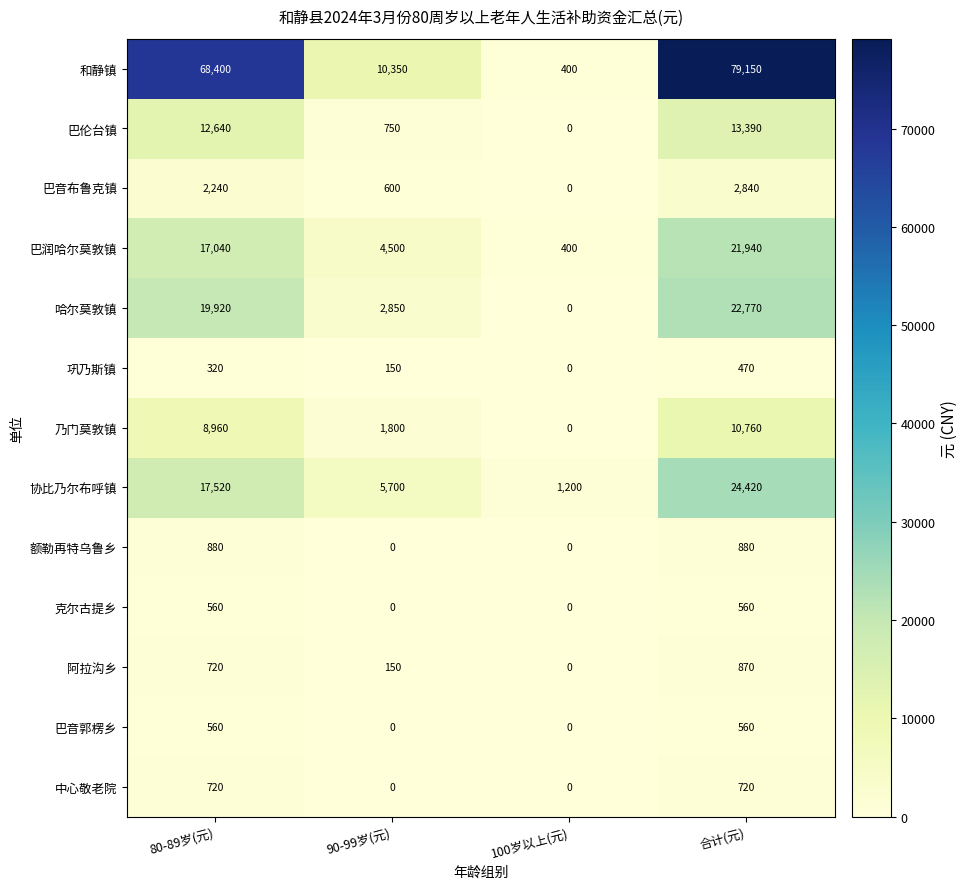

What is the average value of the 巴润哈尔莫敦镇 series?

10970